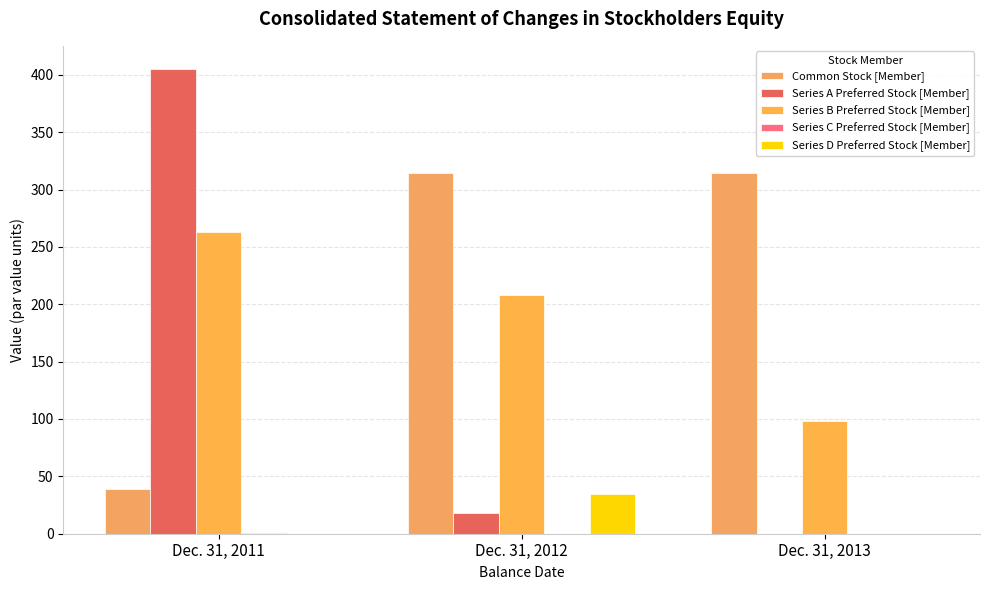

Which category has the highest value across all series?

Dec. 31, 2011